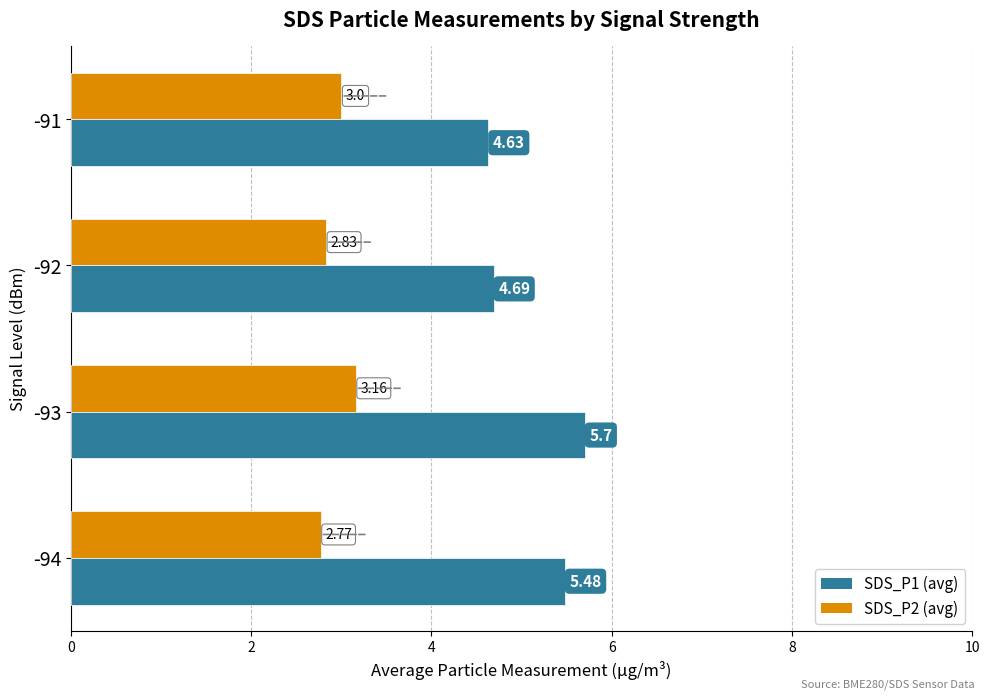

What is the spread (max minus min) of values at -93?

2.5